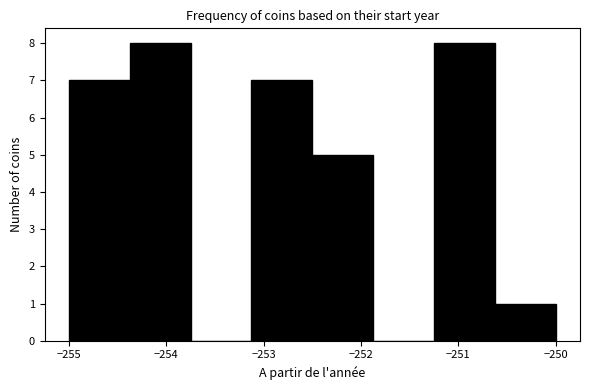

Reading left to right, transcribe this chart: for each bar, give the range it covers on the x-axis and its height. Neither the bar edges nor the heights are printed on the chart, so give them approximately, as read against the axes.

-255.0 to -254.4: 7
-254.4 to -253.7: 8
-253.7 to -253.1: 0
-253.1 to -252.5: 7
-252.5 to -251.9: 5
-251.9 to -251.2: 0
-251.2 to -250.6: 8
-250.6 to -250.0: 1